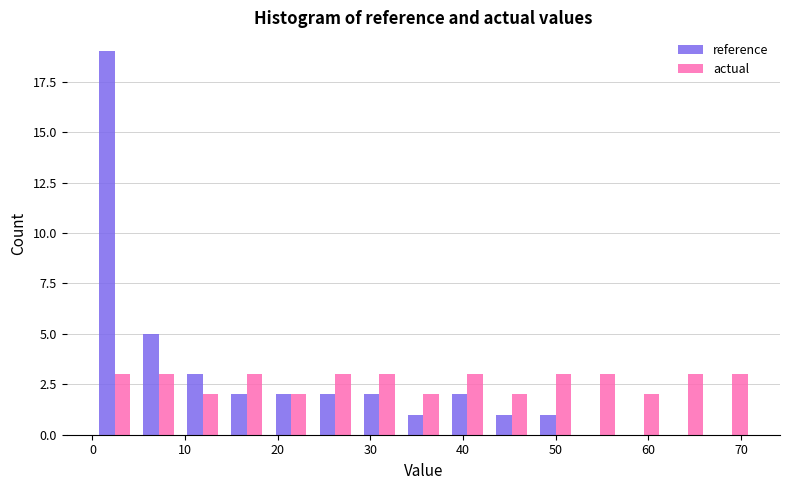

Reading left to right, list every range on the x-axis with the height of the bar of each series over it. Neither the bar edges nor the heights are printed on the chart, so give them approximately, as read against the axes.

0 to 5: reference=19	actual=3
5 to 10: reference=5	actual=3
10 to 14: reference=3	actual=2
14 to 19: reference=2	actual=3
19 to 24: reference=2	actual=2
24 to 29: reference=2	actual=3
29 to 33: reference=2	actual=3
33 to 38: reference=1	actual=2
38 to 43: reference=2	actual=3
43 to 48: reference=1	actual=2
48 to 52: reference=1	actual=3
52 to 57: reference=0	actual=3
57 to 62: reference=0	actual=2
62 to 67: reference=0	actual=3
67 to 71: reference=0	actual=3